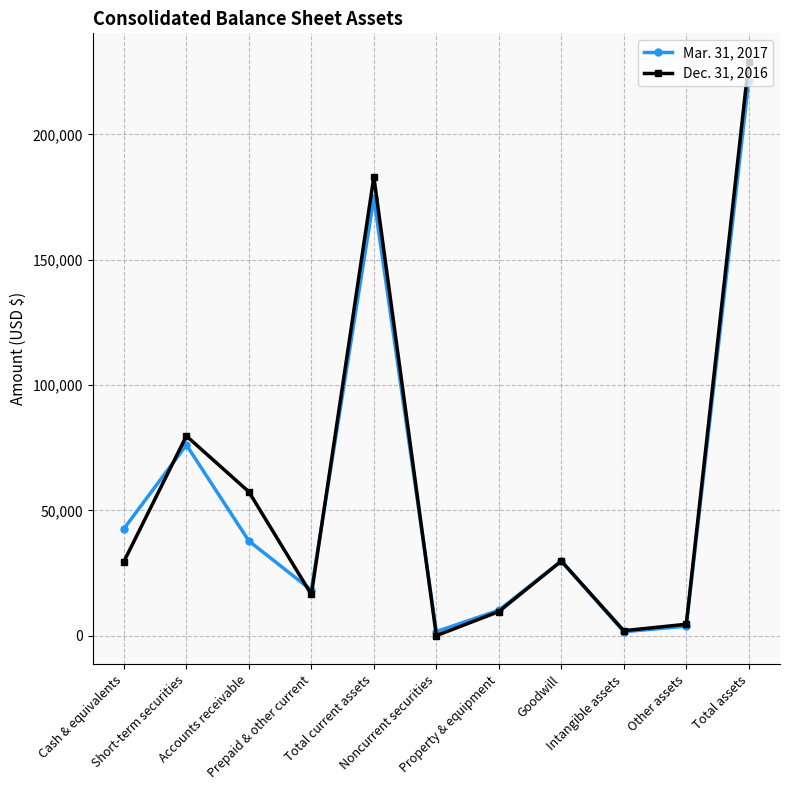

How many lines are shown in the chart?

2